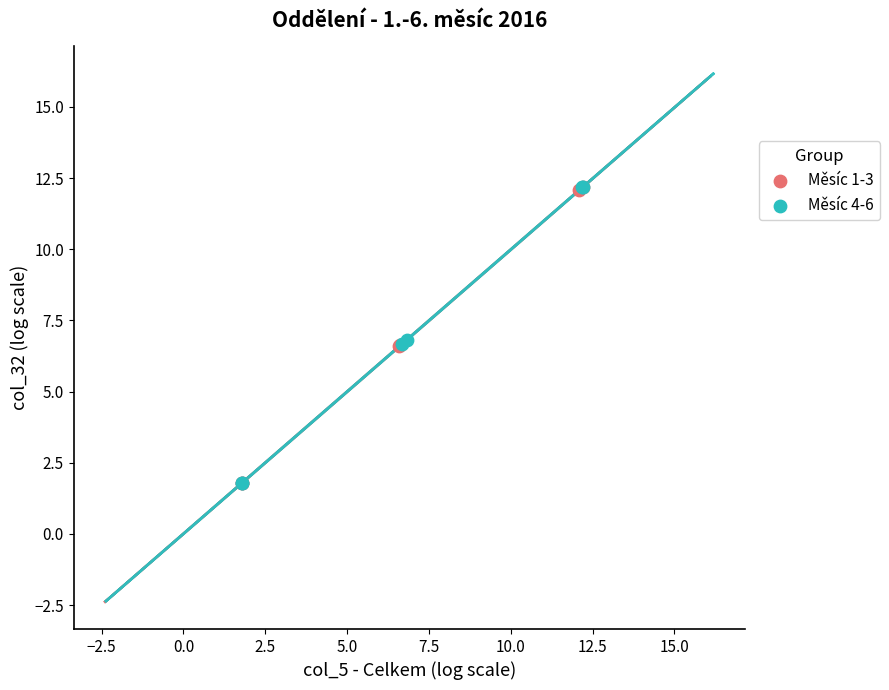

What are all the series names shown in the legend?

Měsíc 1-3, Měsíc 4-6